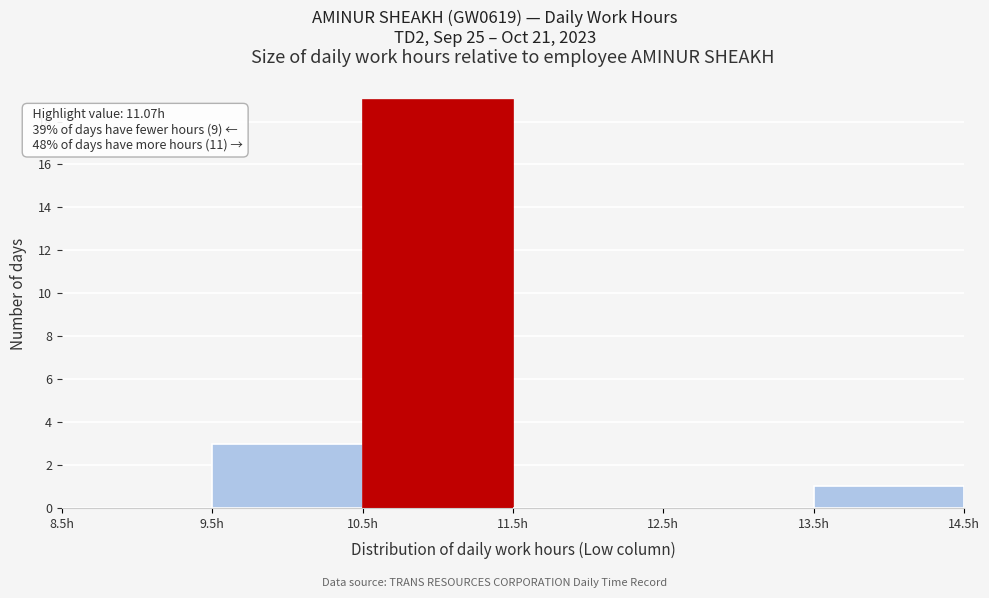

Which range on the x-axis has the tallest bar?

10.5 to 11.5